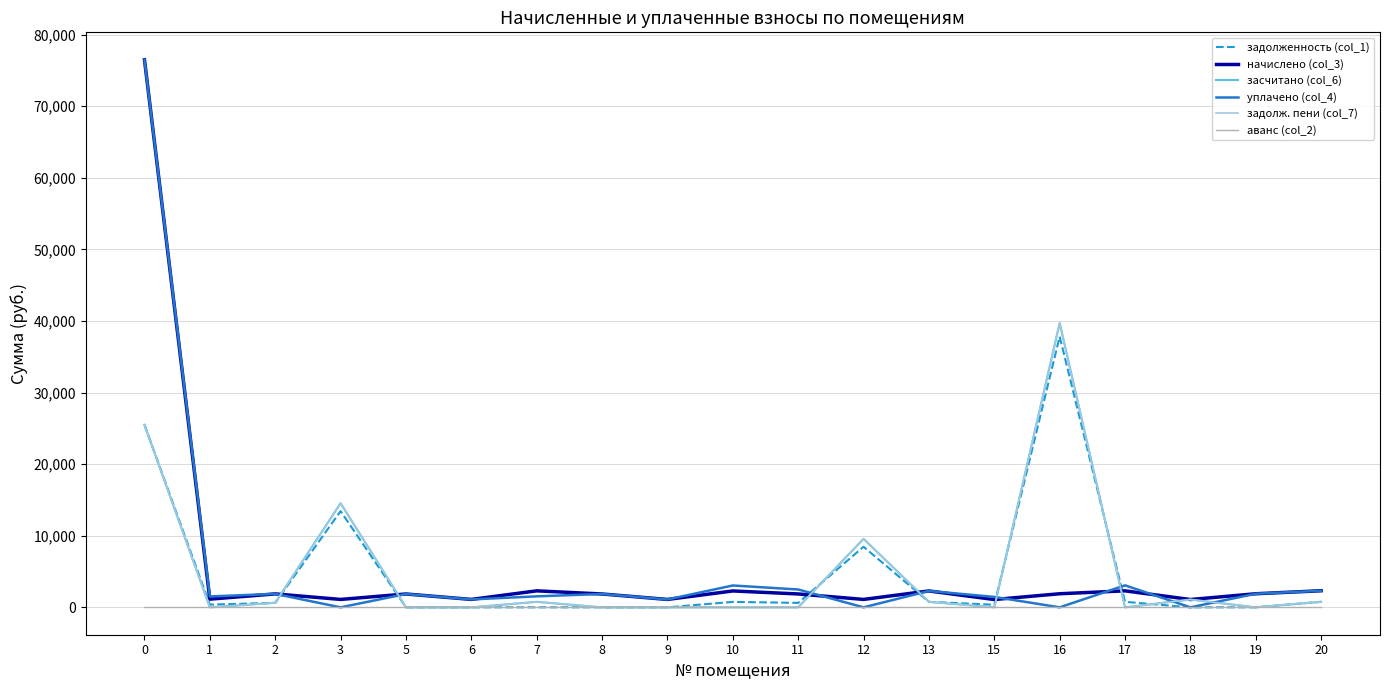

Does the chart have visible grid lines?

Yes